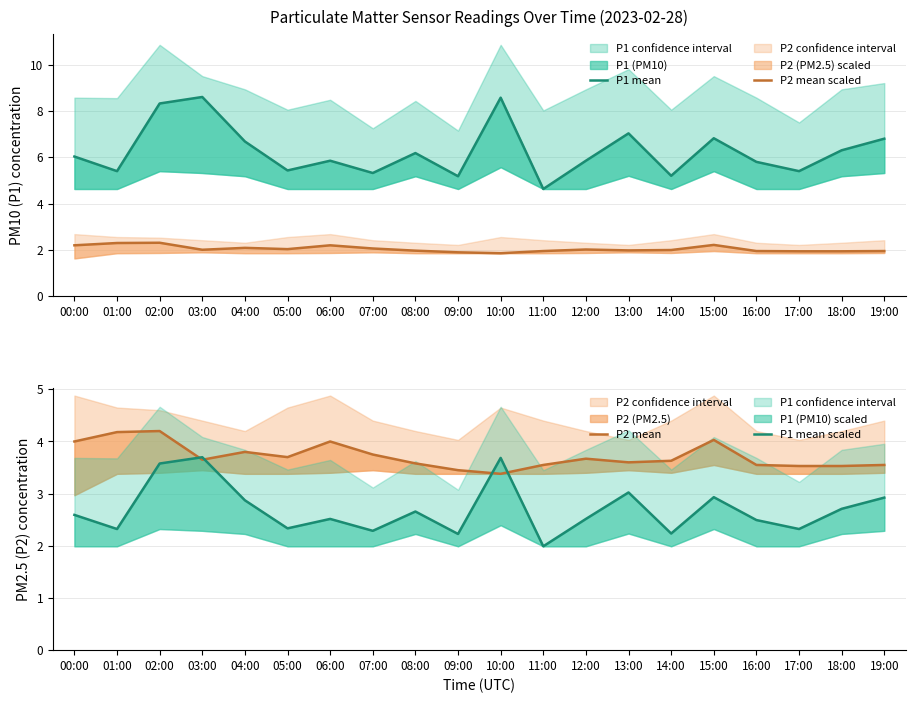

List the series in order of their overall mean, lowest first.

P2 mean scaled, P1 mean scaled, P2 mean, P1 mean